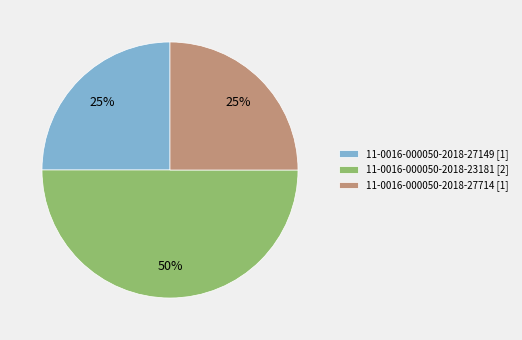

To the nearest percent, what portion does 11-0016-000050-2018-27149 [1] represent?

25%